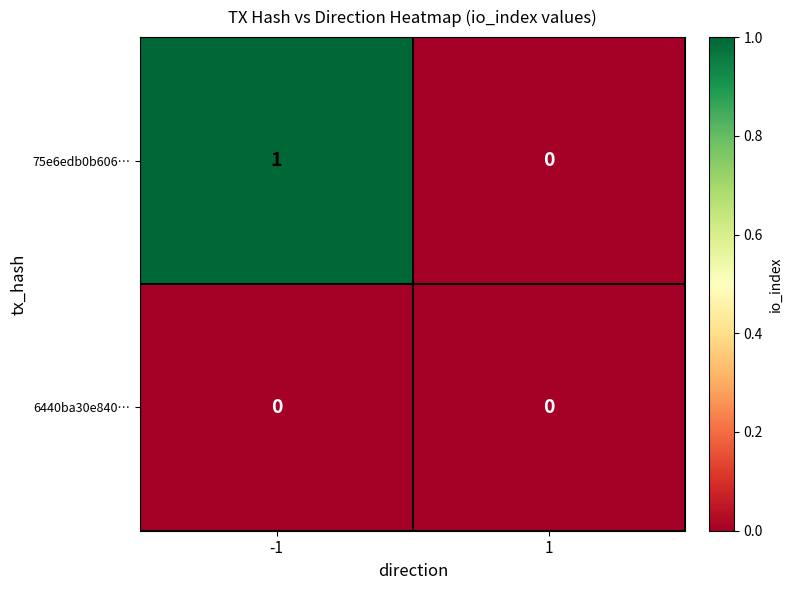

What is the greatest value displayed?

1